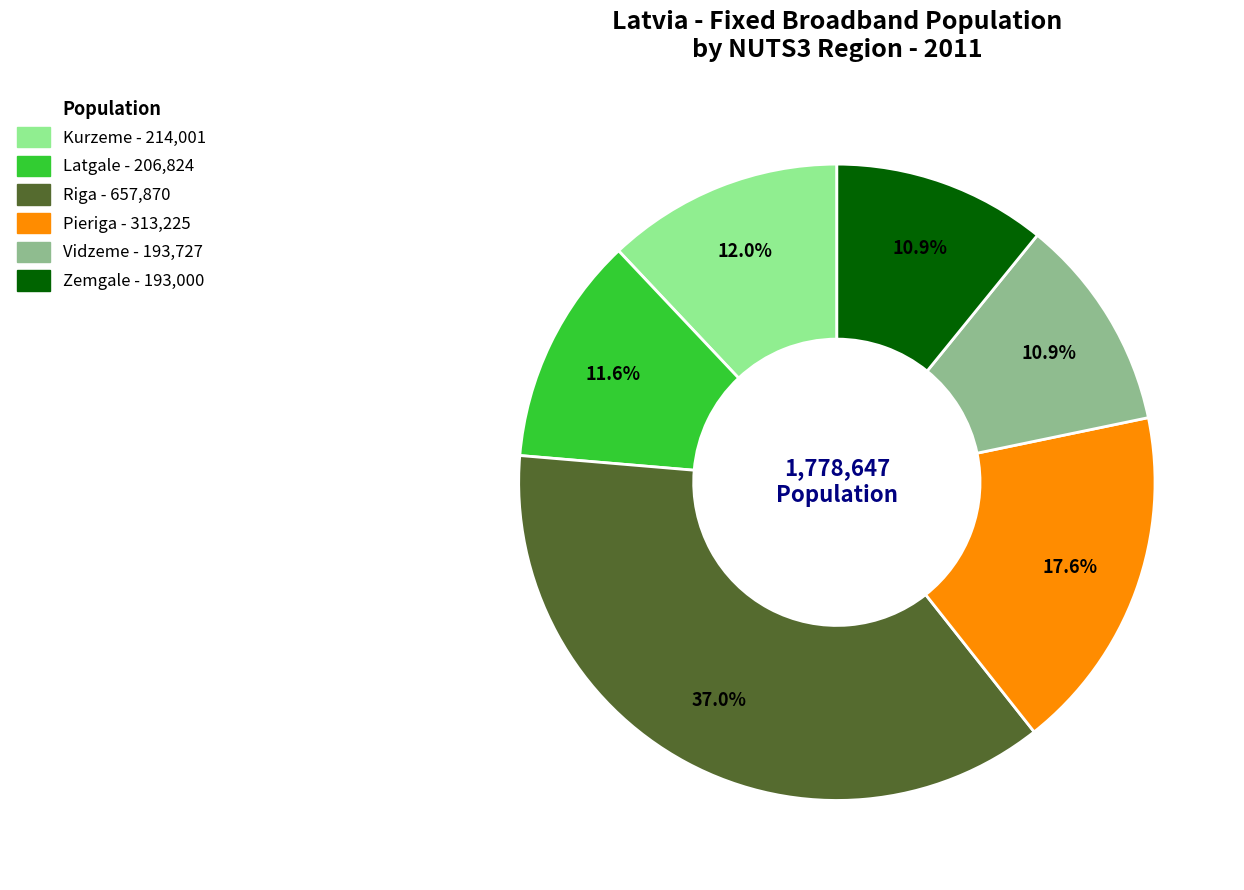

Is Kurzeme the majority of the pie?

No